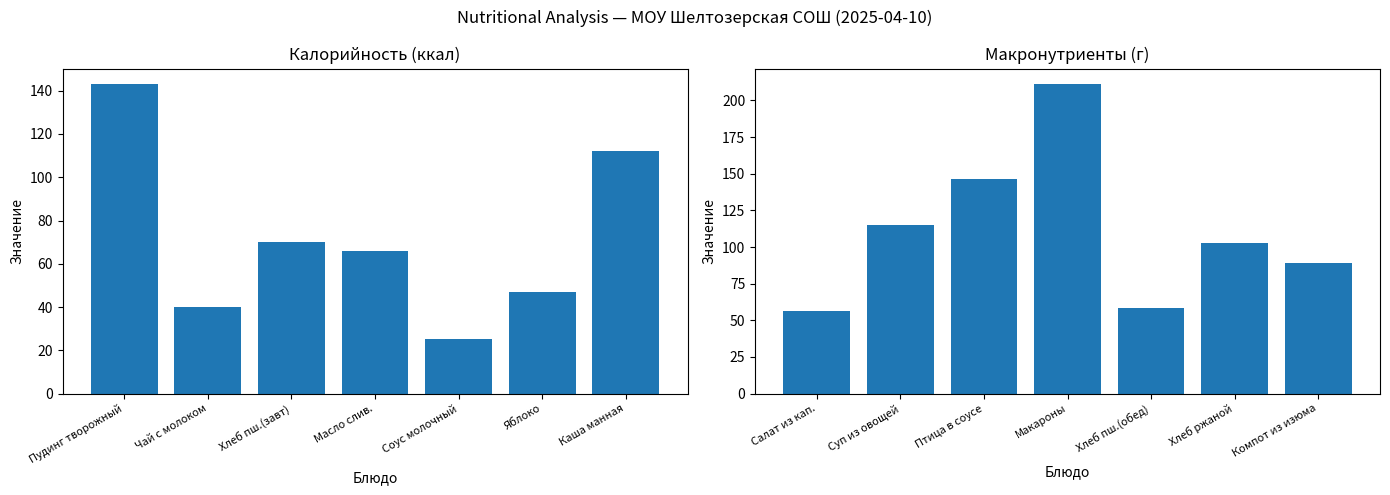

What is the difference between the second highest and minimum values?

90.1